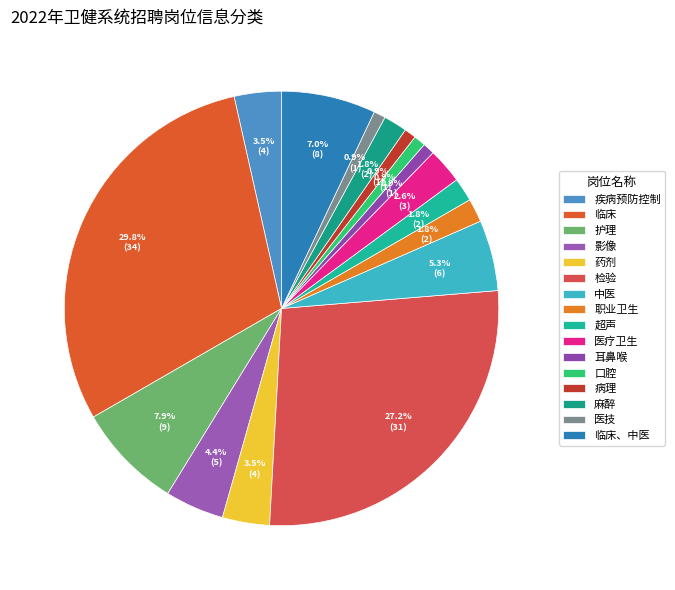

True or false: 药剂 accounts for 1% of the total.

False